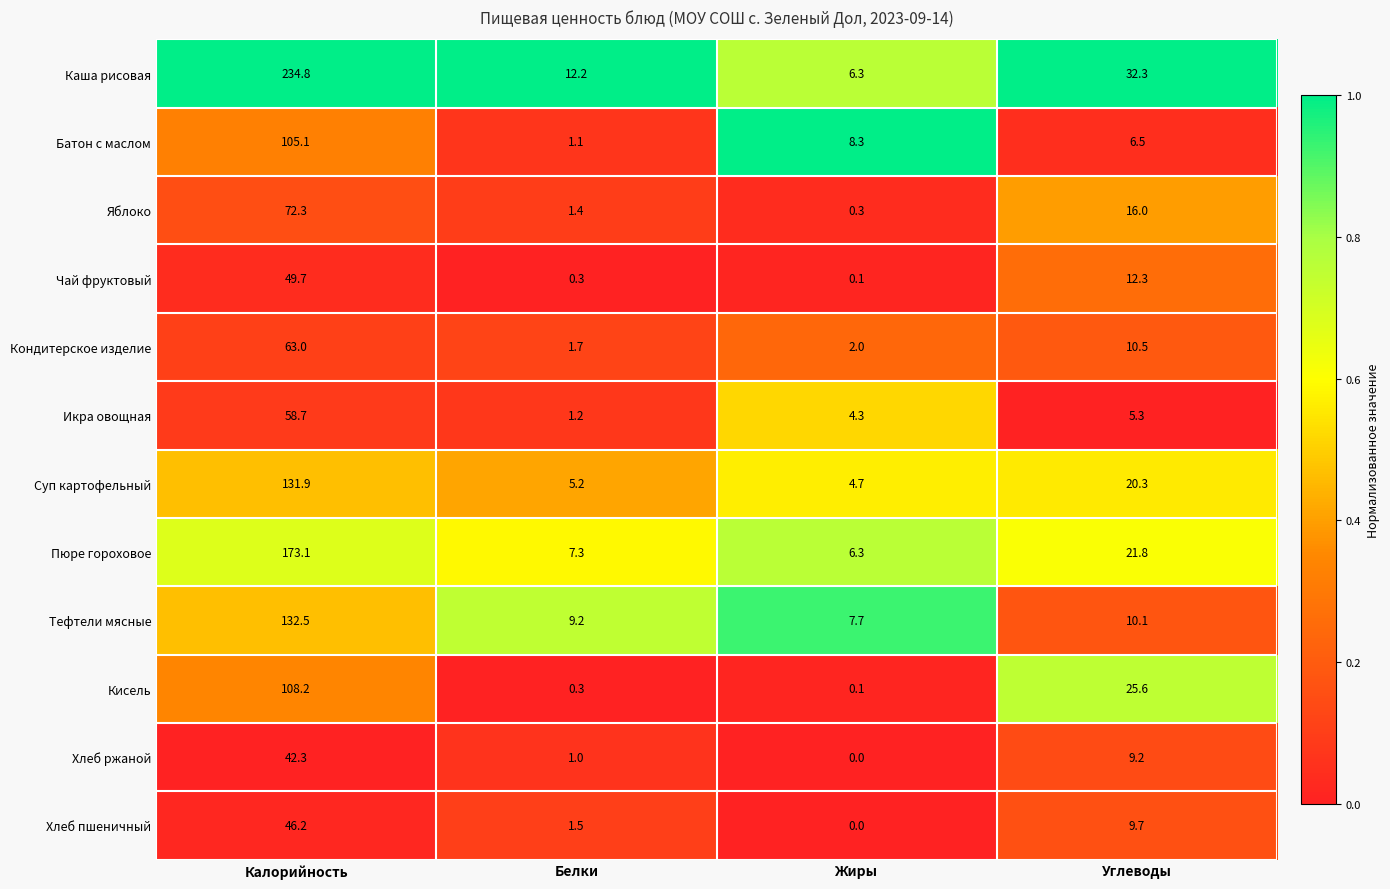

Which series has the widest spread of values?

Каша рисовая